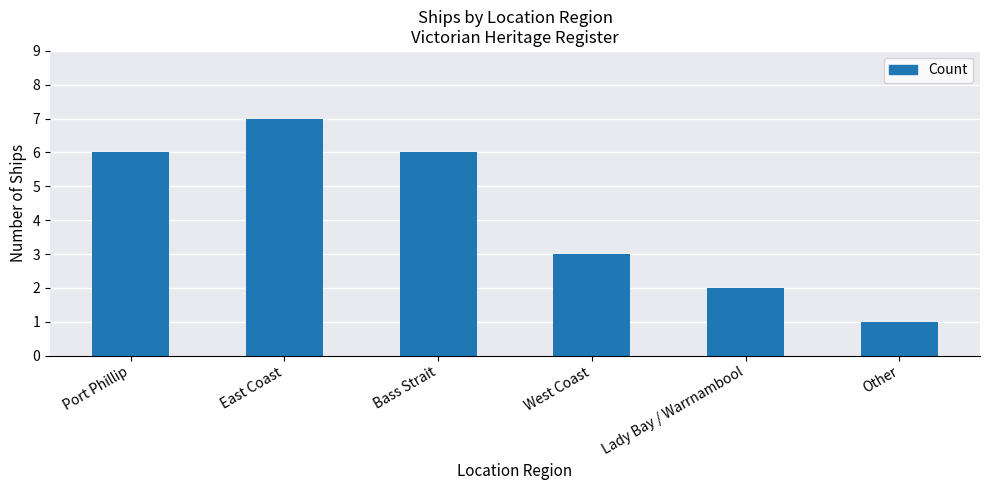

How many bars are there in total?

6